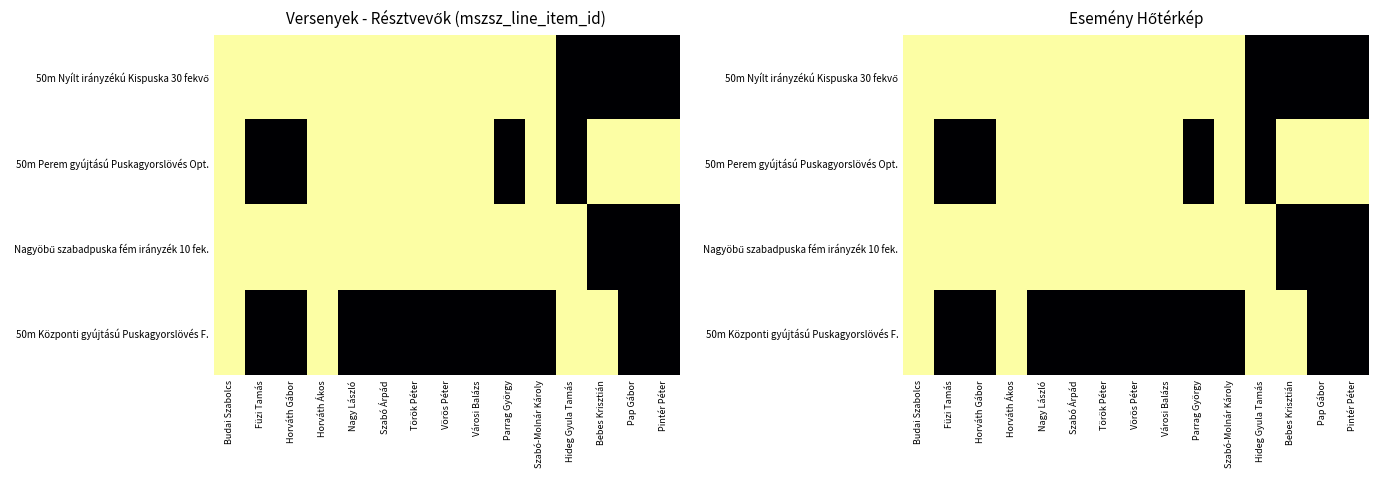

Rank the series by their maximum value, from lowest to highest.

50m Központi gyújtású Puskagyorslövés F., 50m Perem gyújtású Puskagyorslövés Opt., 50m Nyílt irányzékú Kispuska 30 fekvő, Nagyöbű szabadpuska fém irányzék 10 fek.